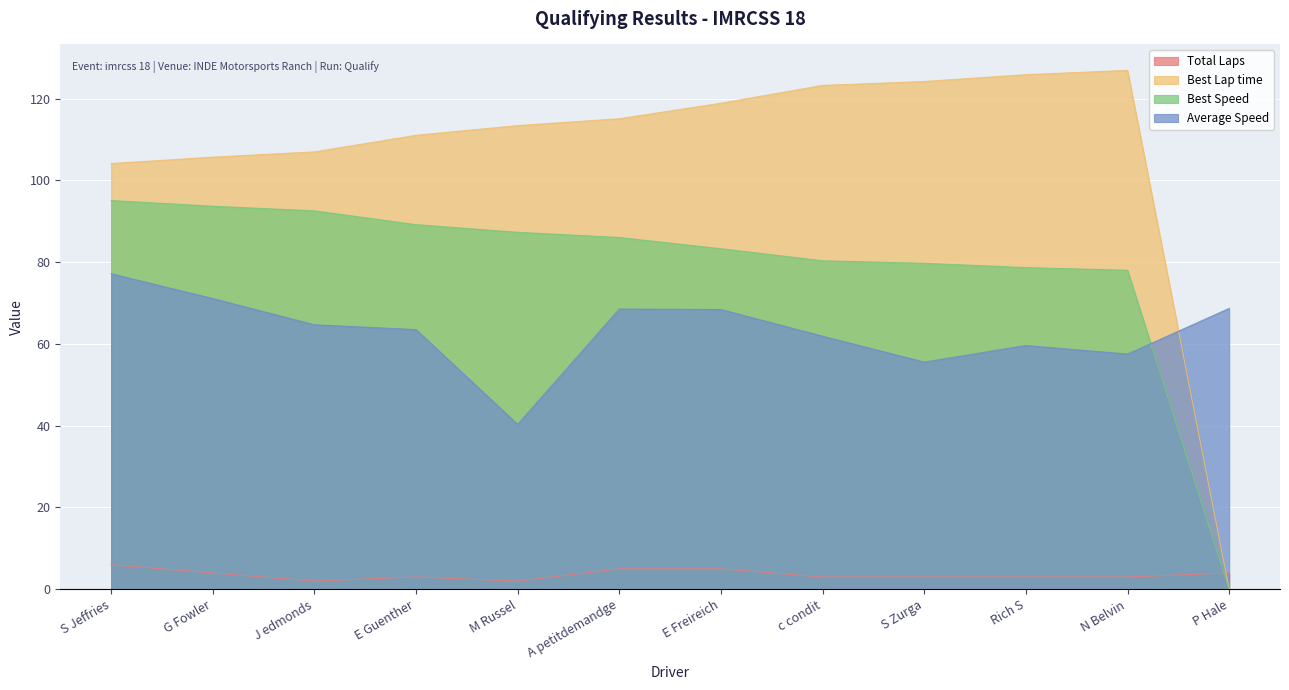

Reading left to right, what are all the values shown in this chart?

Total Laps: S Jeffries=6.0	G Fowler=4.0	J edmonds=2.0	E Guenther=3.0	M Russel=2.0	A petitdemandge=5.0	E Freireich=5.0	c condit=3.0	S Zurga=3.0	Rich S=3.0	N Belvin=3.0	P Hale=4.0
Best Lap time: S Jeffries=104.1	G Fowler=105.7	J edmonds=107.0	E Guenther=111.0	M Russel=113.4	A petitdemandge=115.1	E Freireich=118.9	c condit=123.2	S Zurga=124.2	Rich S=125.9	N Belvin=126.9	P Hale=0.0
Best Speed: S Jeffries=95.1	G Fowler=93.7	J edmonds=92.5	E Guenther=89.2	M Russel=87.3	A petitdemandge=86.0	E Freireich=83.3	c condit=80.3	S Zurga=79.7	Rich S=78.7	N Belvin=78.0	P Hale=0.0
Average Speed: S Jeffries=77.2	G Fowler=71.1	J edmonds=64.7	E Guenther=63.5	M Russel=40.3	A petitdemandge=68.5	E Freireich=68.4	c condit=61.9	S Zurga=55.6	Rich S=59.6	N Belvin=57.5	P Hale=68.7